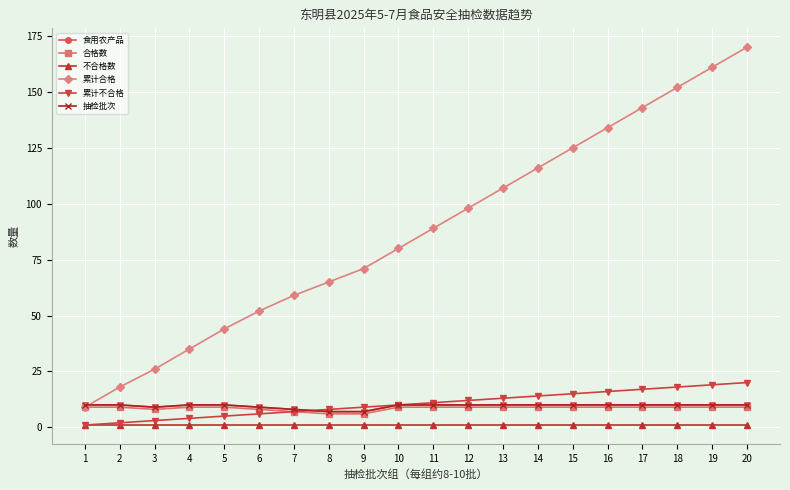

True or false: 累计合格 has more than 2 interior local peaks.

False